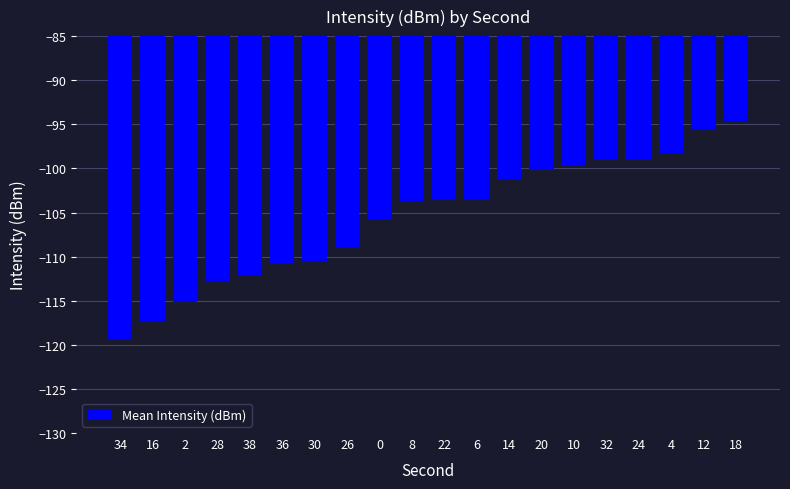

What is the difference between the values at 36 and 2?

4.3